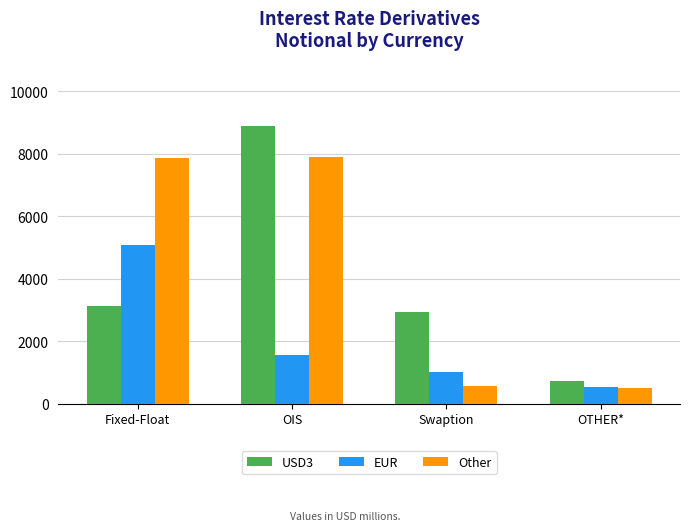

Rank the categories by USD3 value from highest to lowest.

OIS, Fixed-Float, Swaption, OTHER*